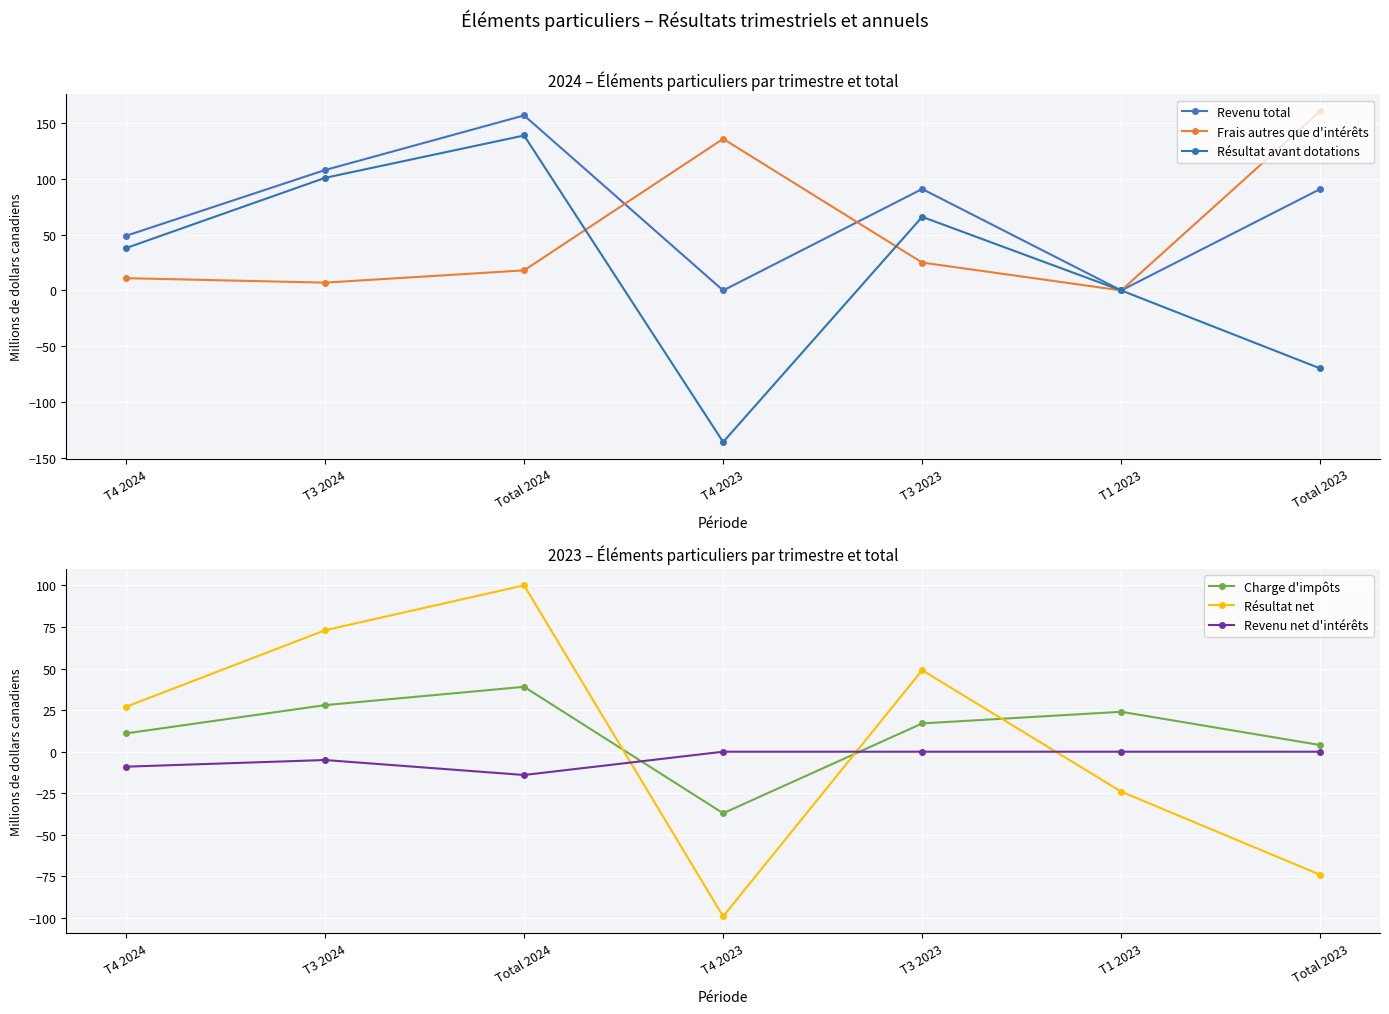

Rank the series by their maximum value, from highest to lowest.

Frais autres que d'intérêts, Revenu total, Résultat avant dotations, Résultat net, Charge d'impôts, Revenu net d'intérêts